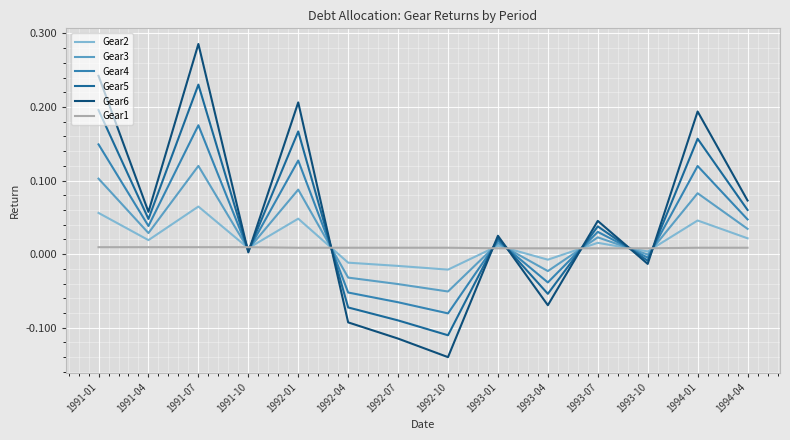

True or false: Gear1 and Gear6 cross at least once.

True